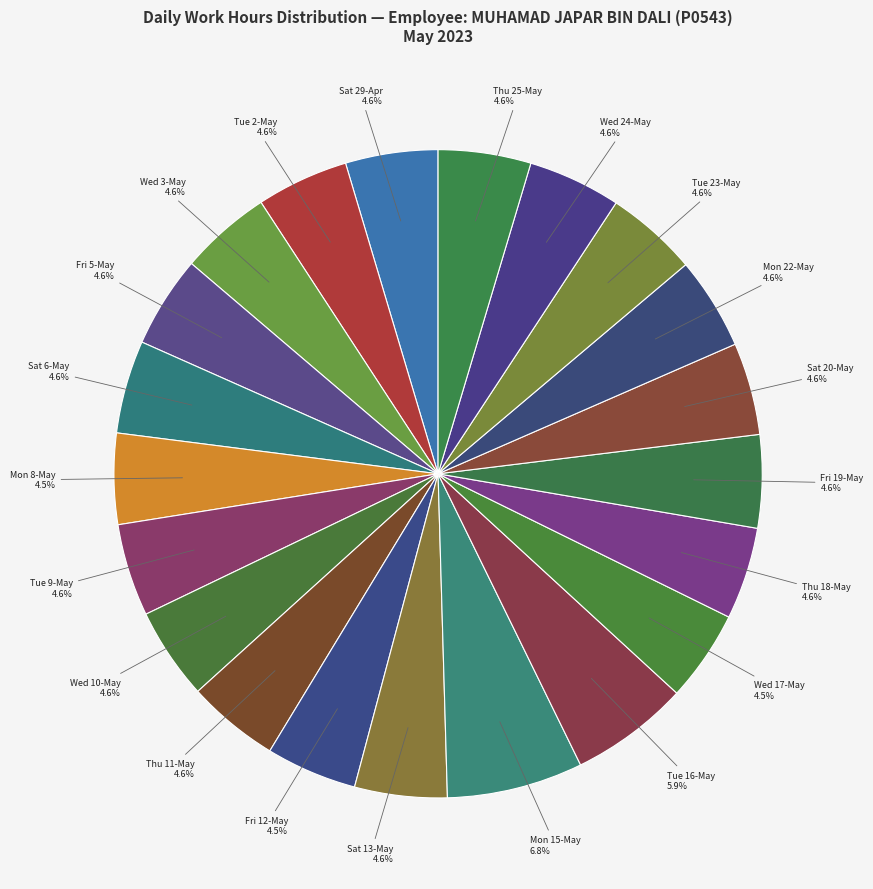

What is the smallest slice in the pie chart?

Mon (8)